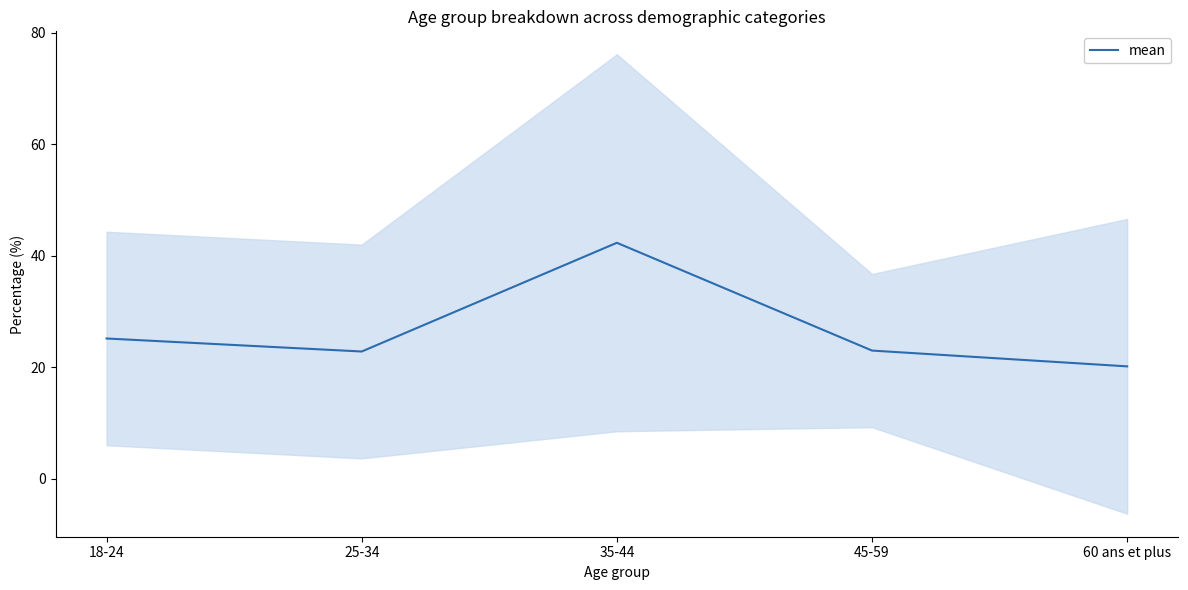

Which label corresponds to the largest value in the chart?

35-44